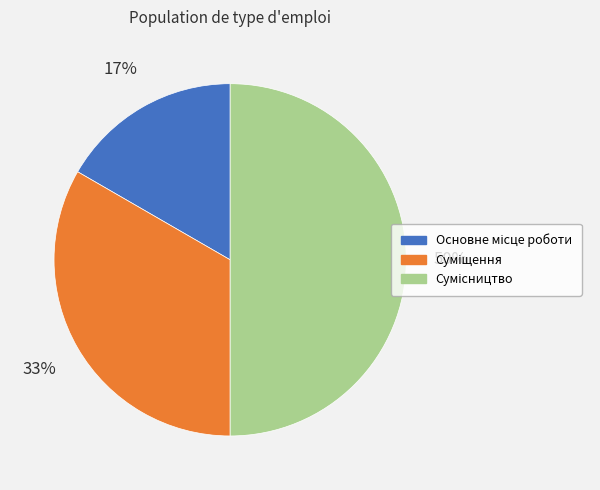

To the nearest percent, what is the difference between the largest and smallest slice percentages?

33%